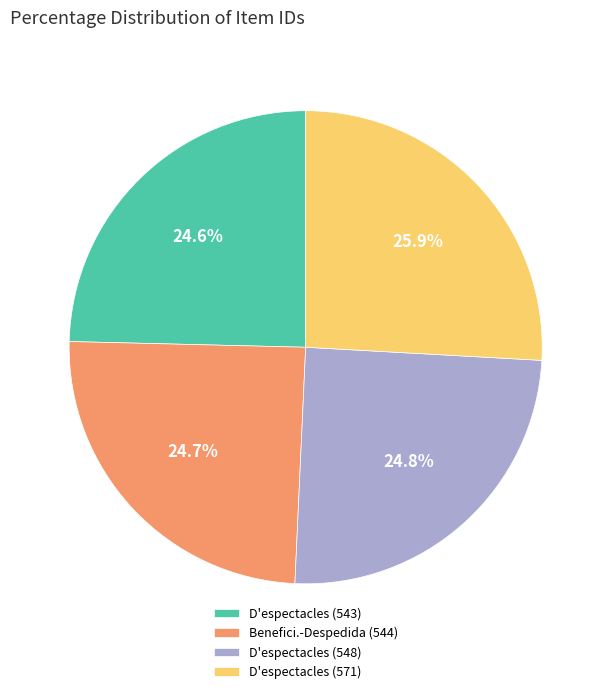

Count the number of slices in the pie.

4